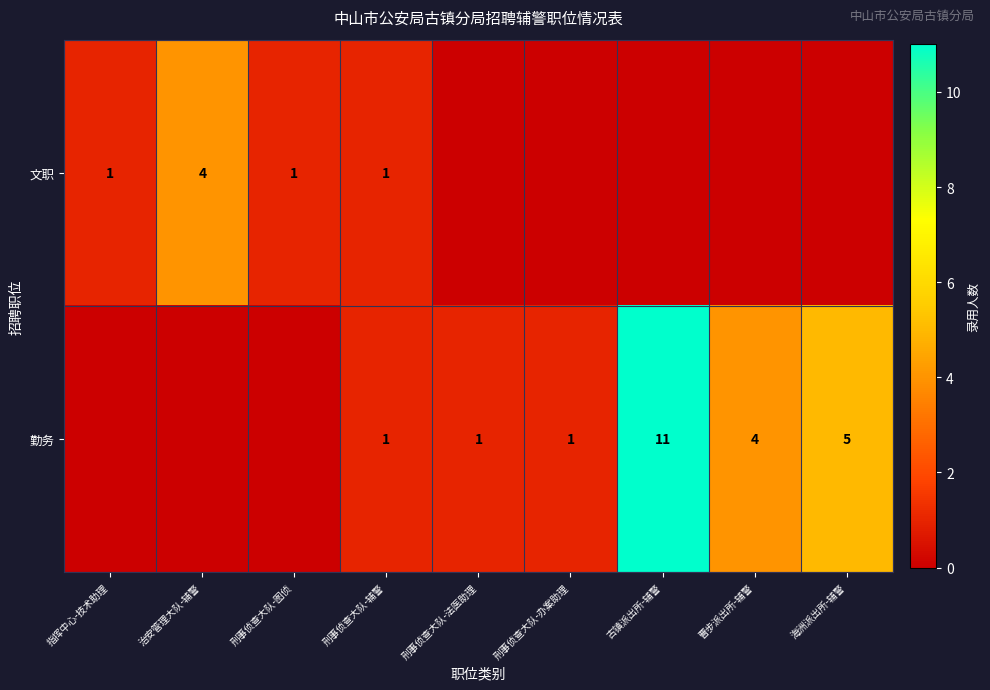

Is it true that 文职 equals 4 at 治安管理大队-辅警?

True